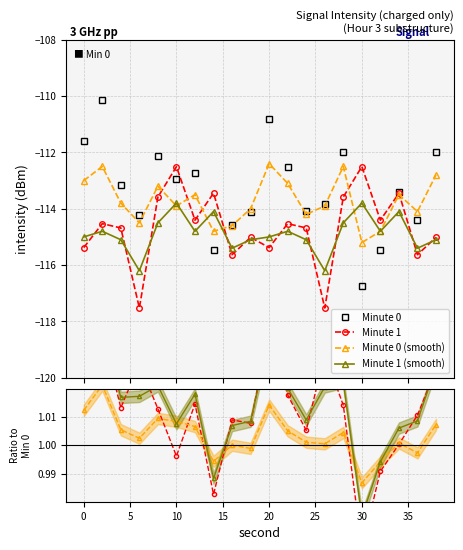

What is the difference between the maximum and minimum values in the Minute 0 series?

6.6